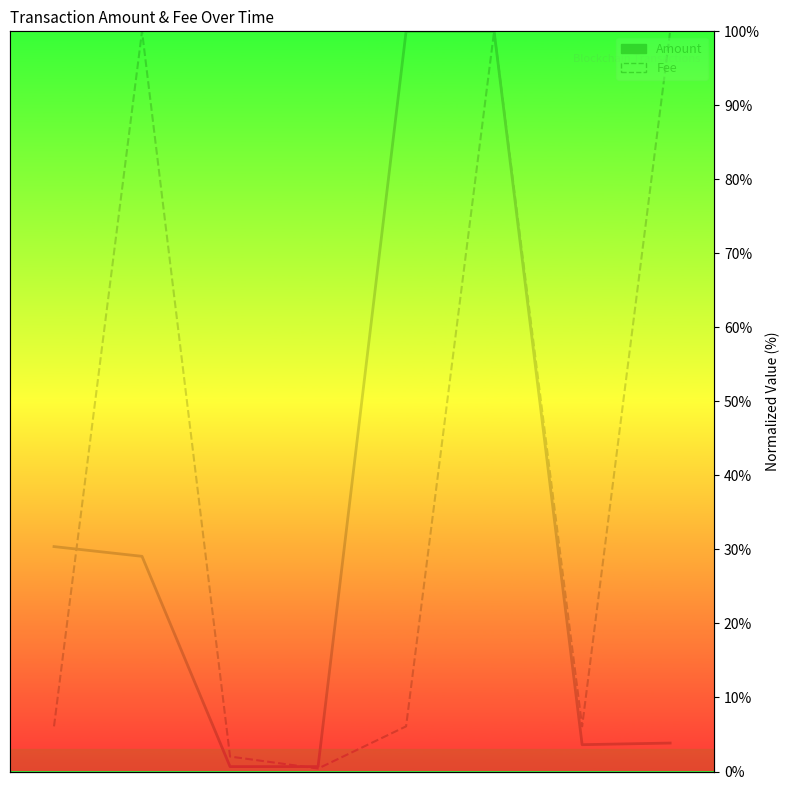

True or false: Fee has a value of 10.6 at 4.

False